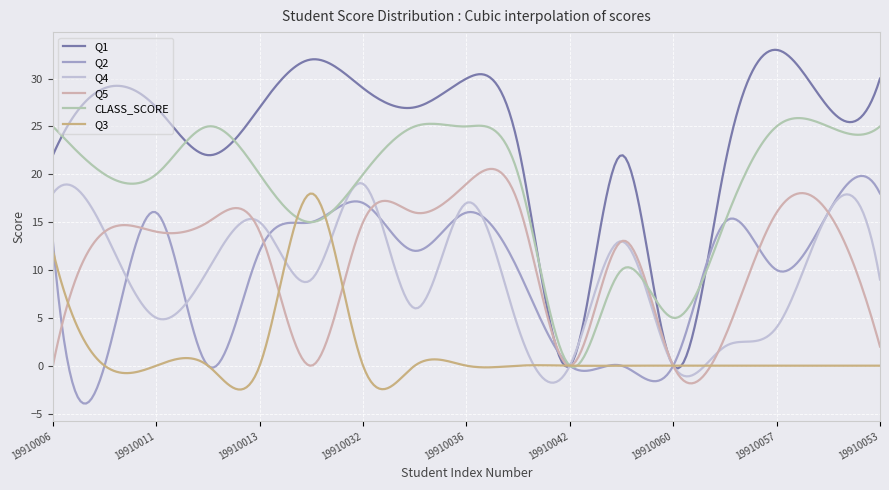

Which series has the largest total across all categories?

Q1